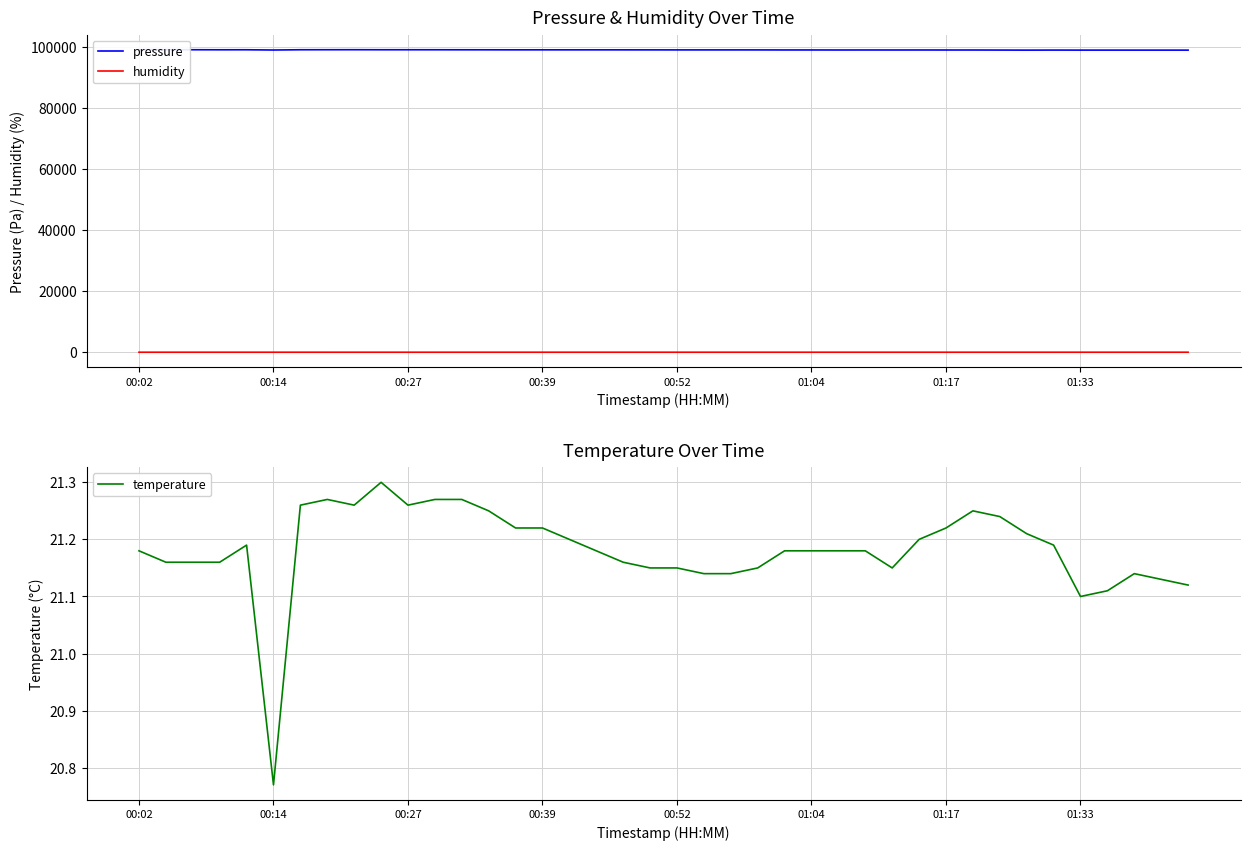

What is the minimum value for temperature?

20.8